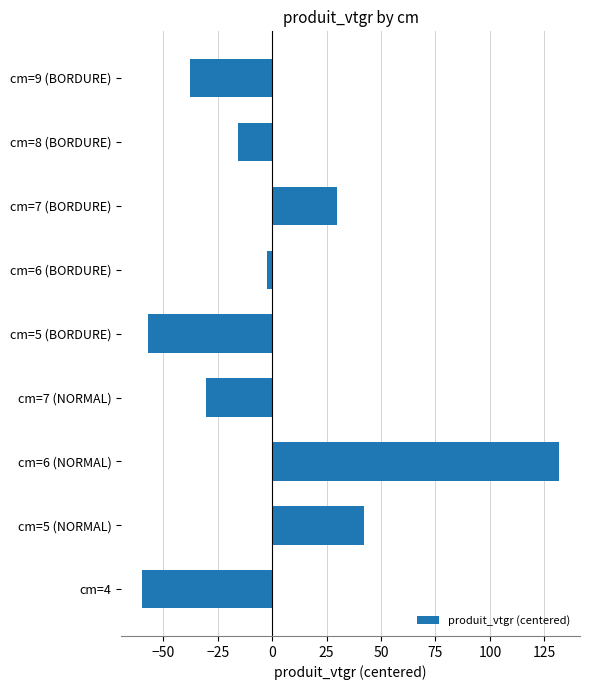

How many bars are there in total?

9